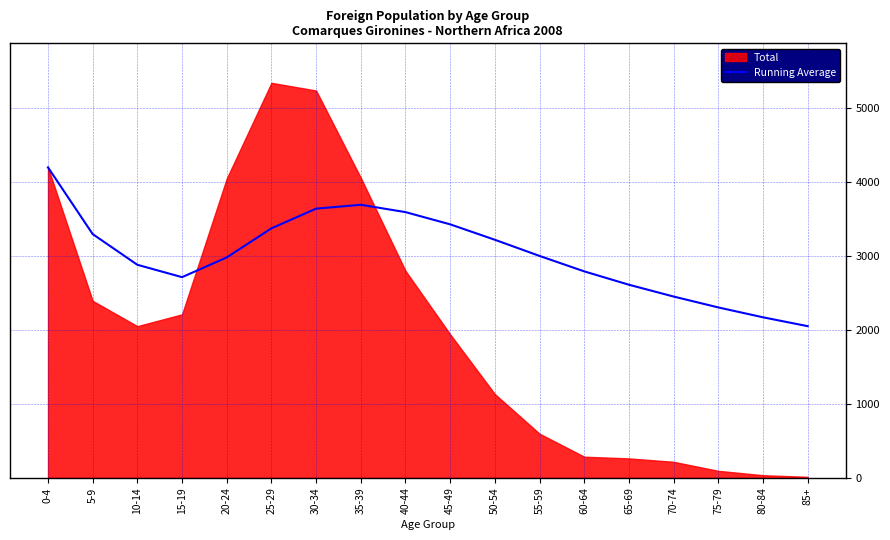

What is the maximum value for Running Average?

4194.0